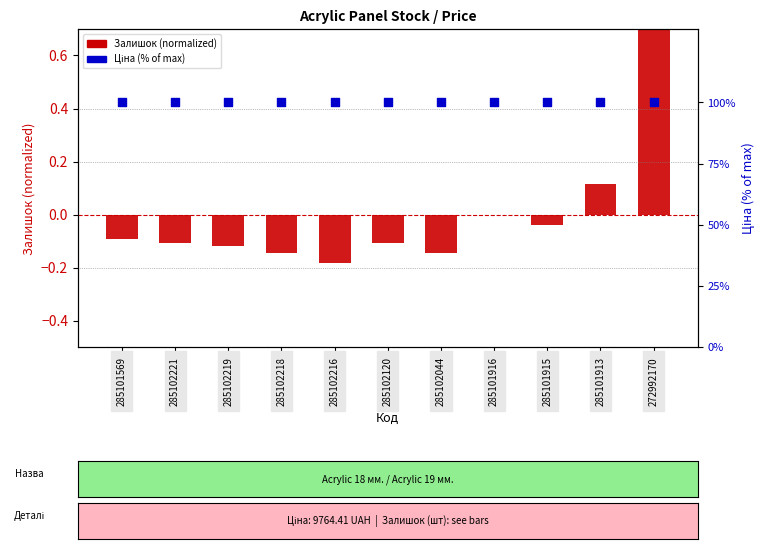

Which series has the largest Y range (max minus min)?

Залишок (normalized)